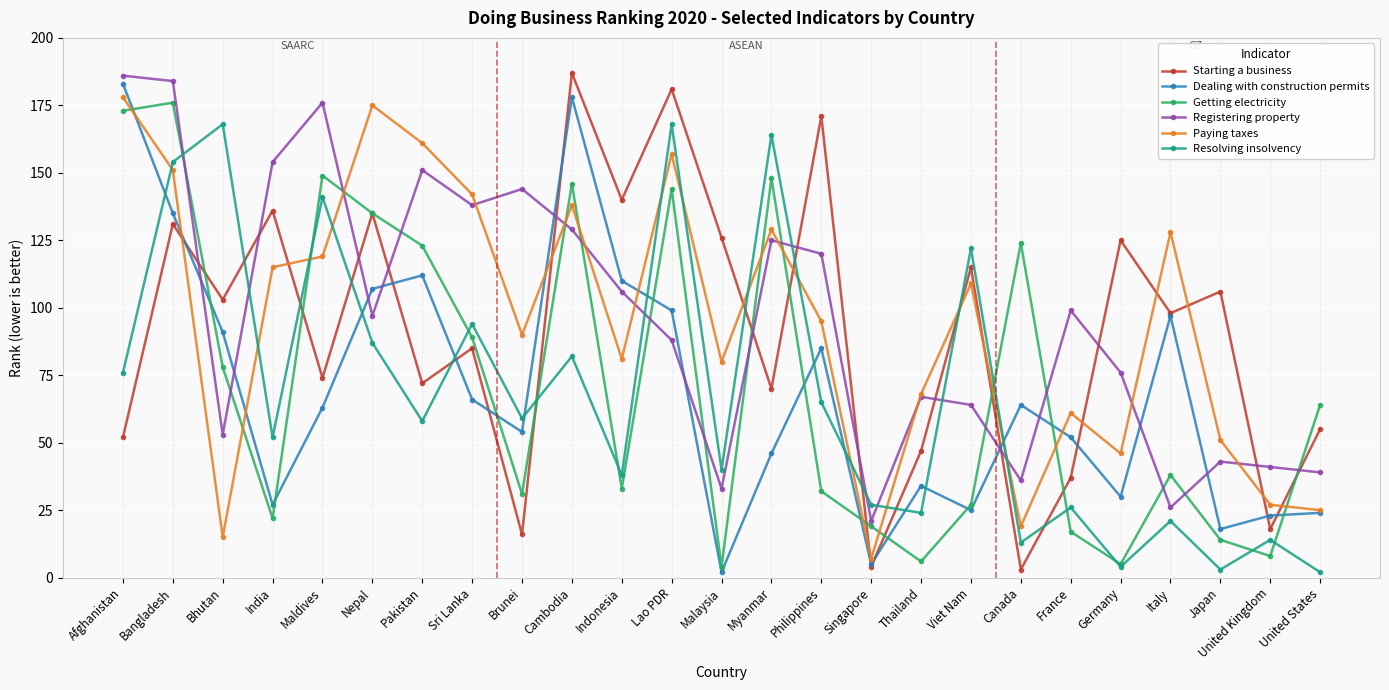

Reading left to right, extract all data points from this chart.

Starting a business: Afghanistan=52	Bangladesh=131	Bhutan=103	India=136	Maldives=74	Nepal=135	Pakistan=72	Sri Lanka=85	Brunei=16	Cambodia=187	Indonesia=140	Lao PDR=181	Malaysia=126	Myanmar=70	Philippines=171	Singapore=4	Thailand=47	Viet Nam=115	Canada=3	France=37	Germany=125	Italy=98	Japan=106	United Kingdom=18	United States=55
Dealing with construction permits: Afghanistan=183	Bangladesh=135	Bhutan=91	India=27	Maldives=63	Nepal=107	Pakistan=112	Sri Lanka=66	Brunei=54	Cambodia=178	Indonesia=110	Lao PDR=99	Malaysia=2	Myanmar=46	Philippines=85	Singapore=5	Thailand=34	Viet Nam=25	Canada=64	France=52	Germany=30	Italy=97	Japan=18	United Kingdom=23	United States=24
Getting electricity: Afghanistan=173	Bangladesh=176	Bhutan=78	India=22	Maldives=149	Nepal=135	Pakistan=123	Sri Lanka=89	Brunei=31	Cambodia=146	Indonesia=33	Lao PDR=144	Malaysia=4	Myanmar=148	Philippines=32	Singapore=19	Thailand=6	Viet Nam=27	Canada=124	France=17	Germany=5	Italy=38	Japan=14	United Kingdom=8	United States=64
Registering property: Afghanistan=186	Bangladesh=184	Bhutan=53	India=154	Maldives=176	Nepal=97	Pakistan=151	Sri Lanka=138	Brunei=144	Cambodia=129	Indonesia=106	Lao PDR=88	Malaysia=33	Myanmar=125	Philippines=120	Singapore=21	Thailand=67	Viet Nam=64	Canada=36	France=99	Germany=76	Italy=26	Japan=43	United Kingdom=41	United States=39
Paying taxes: Afghanistan=178	Bangladesh=151	Bhutan=15	India=115	Maldives=119	Nepal=175	Pakistan=161	Sri Lanka=142	Brunei=90	Cambodia=138	Indonesia=81	Lao PDR=157	Malaysia=80	Myanmar=129	Philippines=95	Singapore=7	Thailand=68	Viet Nam=109	Canada=19	France=61	Germany=46	Italy=128	Japan=51	United Kingdom=27	United States=25
Resolving insolvency: Afghanistan=76	Bangladesh=154	Bhutan=168	India=52	Maldives=141	Nepal=87	Pakistan=58	Sri Lanka=94	Brunei=59	Cambodia=82	Indonesia=38	Lao PDR=168	Malaysia=40	Myanmar=164	Philippines=65	Singapore=27	Thailand=24	Viet Nam=122	Canada=13	France=26	Germany=4	Italy=21	Japan=3	United Kingdom=14	United States=2